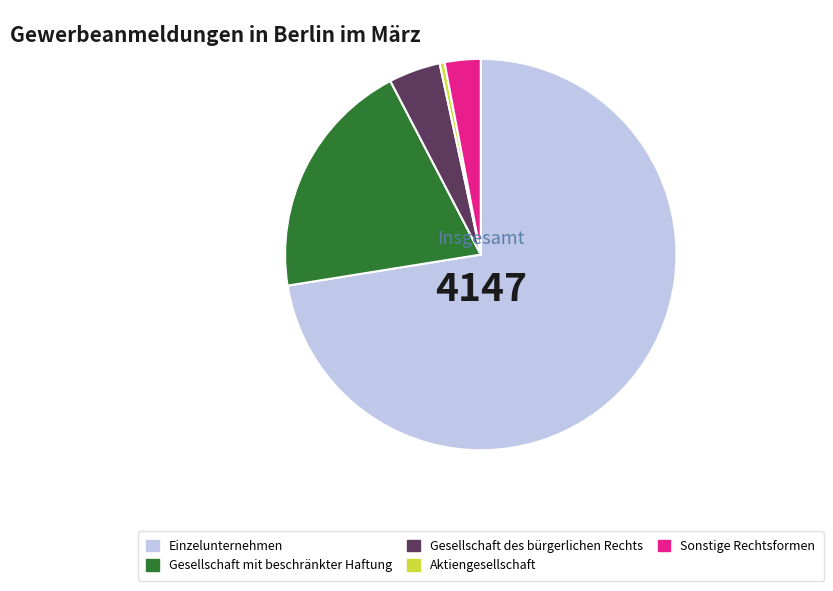

Rank the categories by value from lowest to highest.

Aktiengesellschaft, Sonstige Rechtsformen, Gesellschaft des bürgerlichen Rechts, Gesellschaft mit beschränkter Haftung, Einzelunternehmen